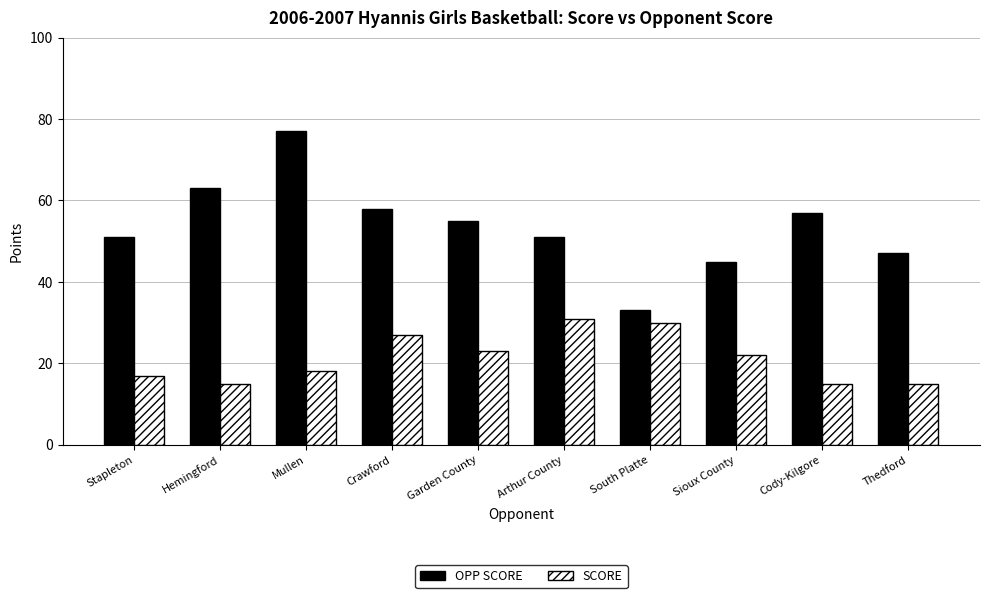

What is the approximate value of SCORE at Mullen, to the nearest 5?

20